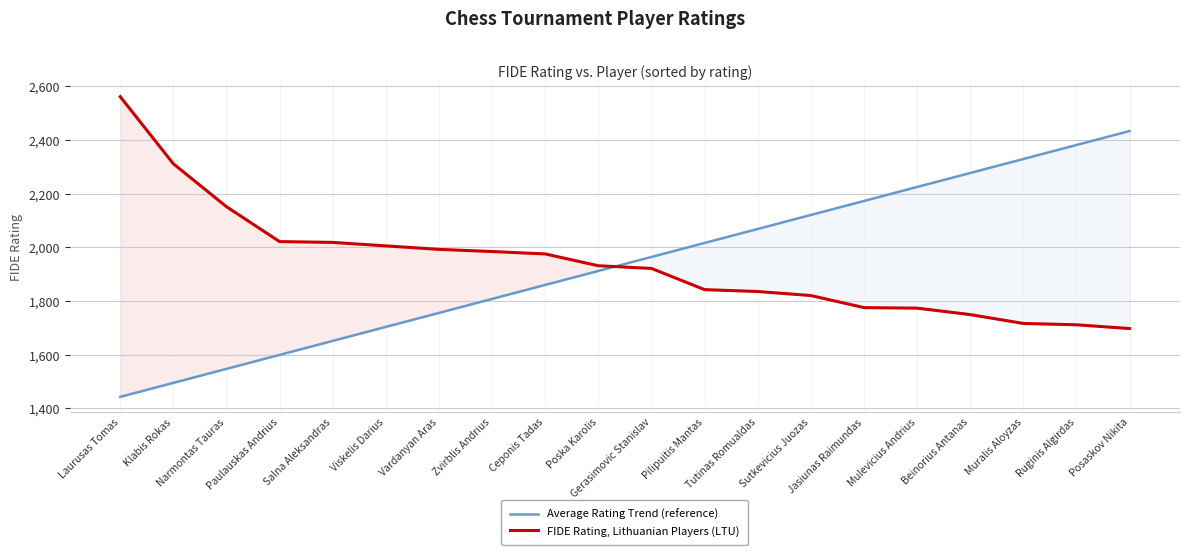

Which series has the largest range (max minus min)?

Average Rating Trend (reference)